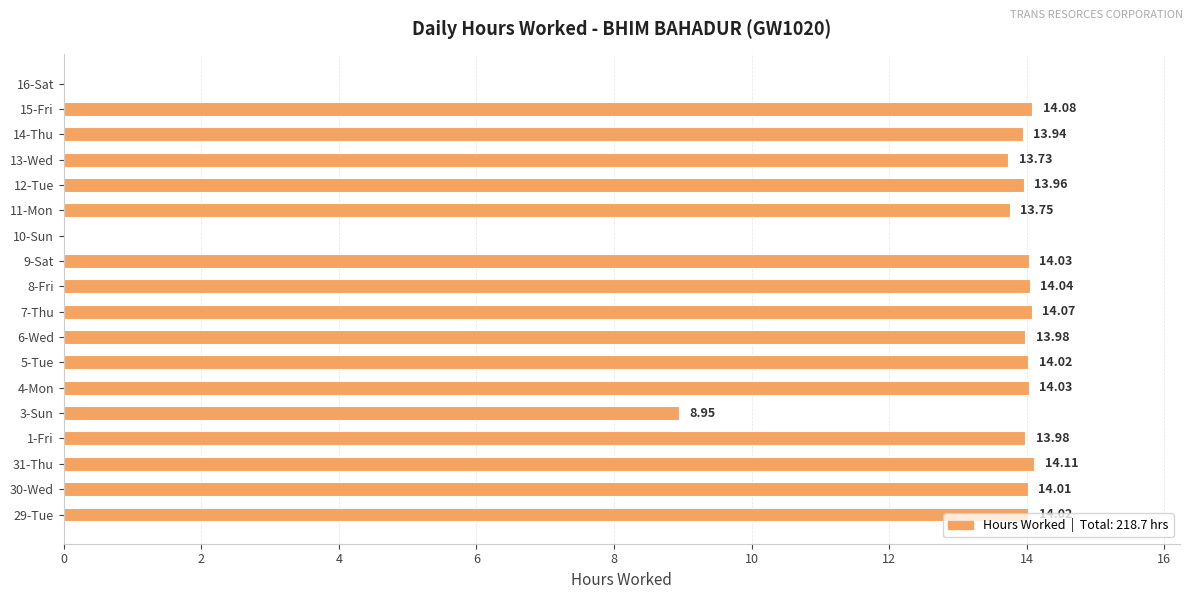

Approximately how many times larger is the value at 14-Thu compared to 6-Wed?

1.0